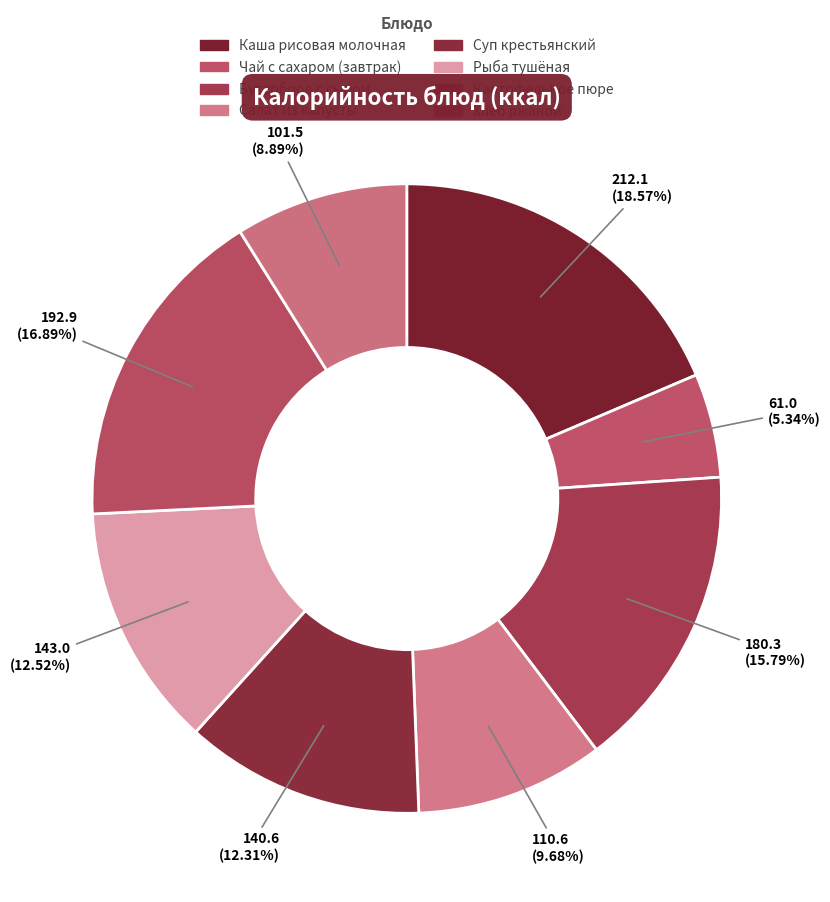

The Чай с сахаром (завтрак) slice represents 1% of the pie. True or false?

False